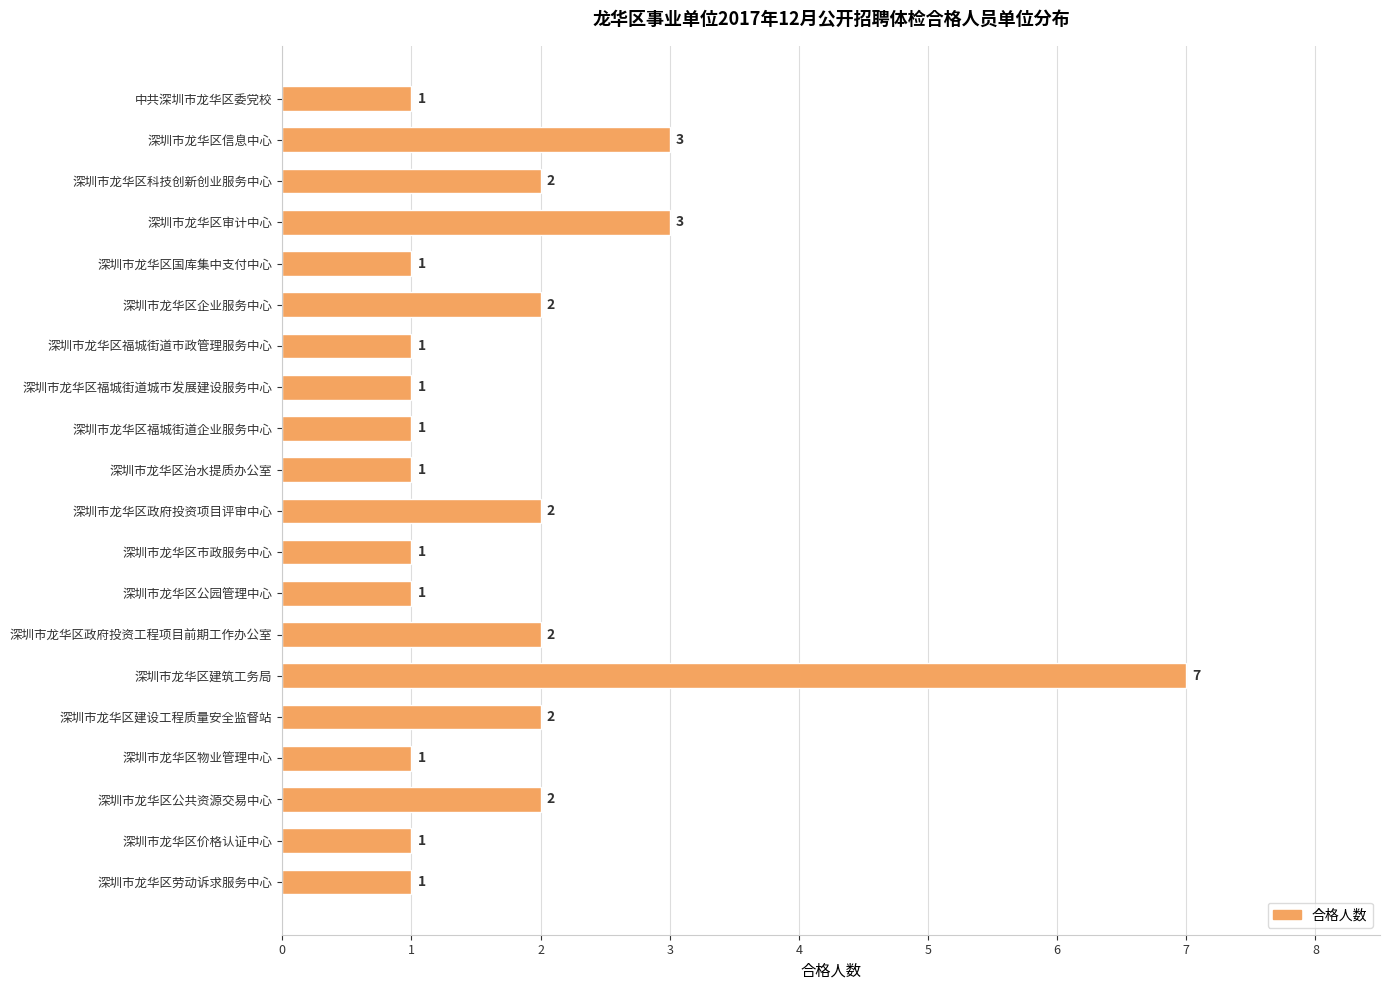

How many bars are there in total?

20